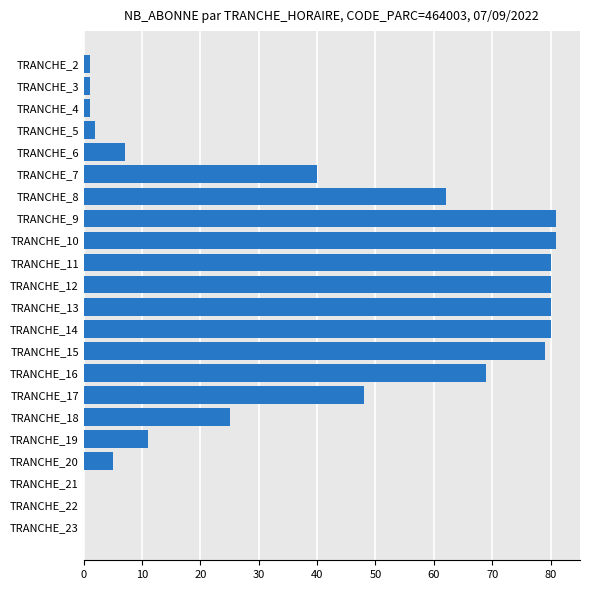

True or false: the data shows 139 at TRANCHE_14.

False